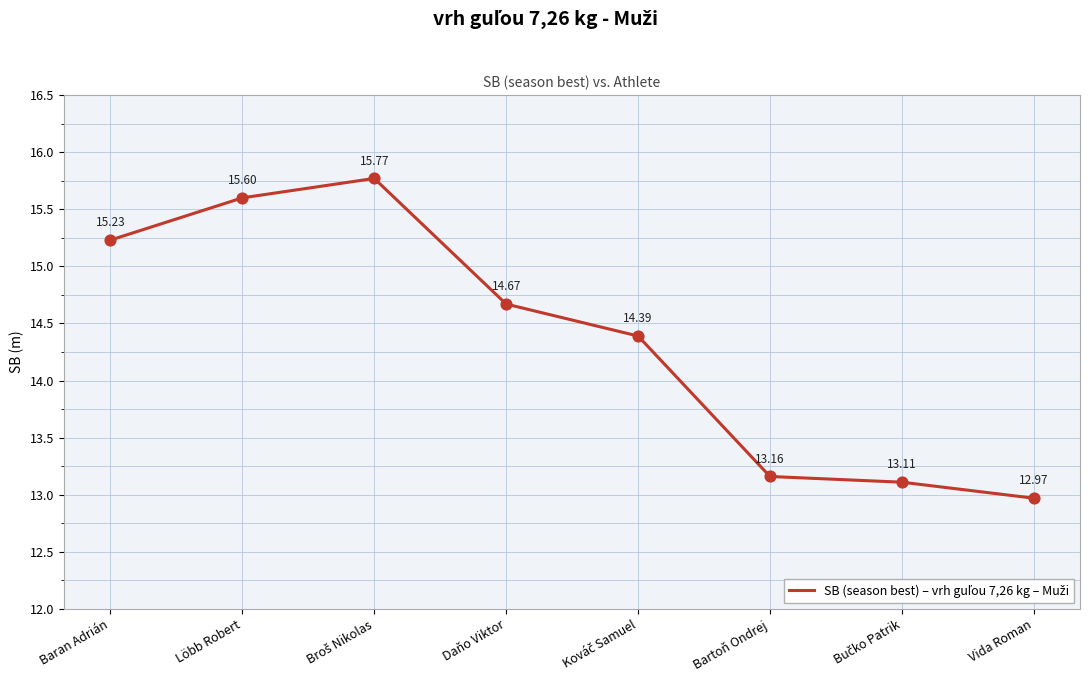

Approximately how many times larger is the value at Vida Roman compared to Bartoň Ondrej?

1.0